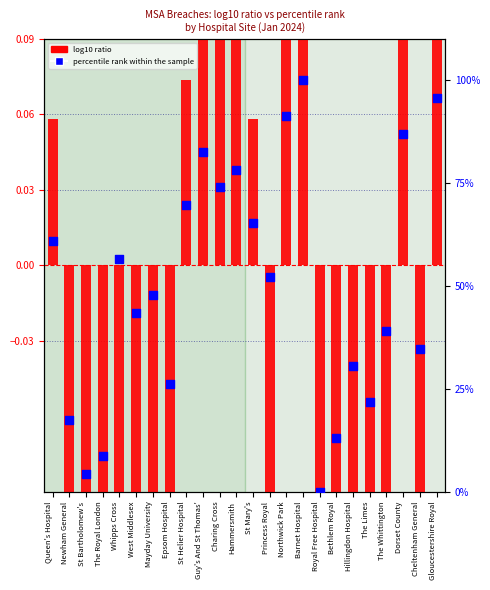

Which series contains the lowest Y value?

log10 ratio